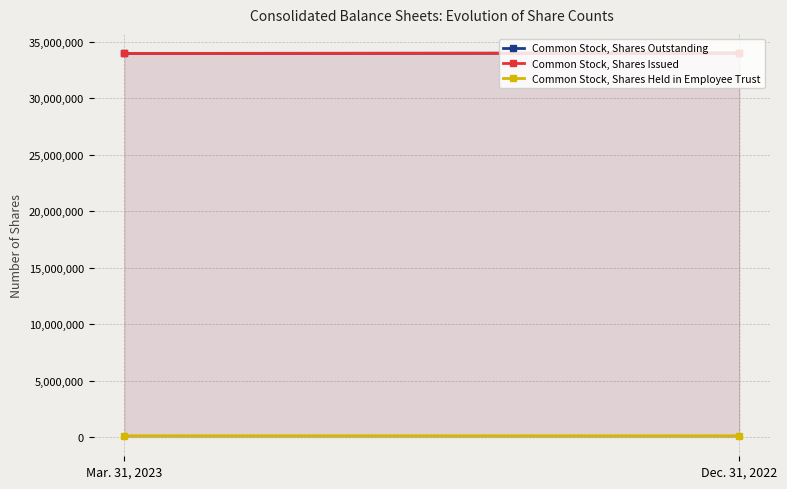

List the series in order of their peak value, lowest first.

Common Stock, Shares Held in Employee Trust, Common Stock, Shares Outstanding, Common Stock, Shares Issued